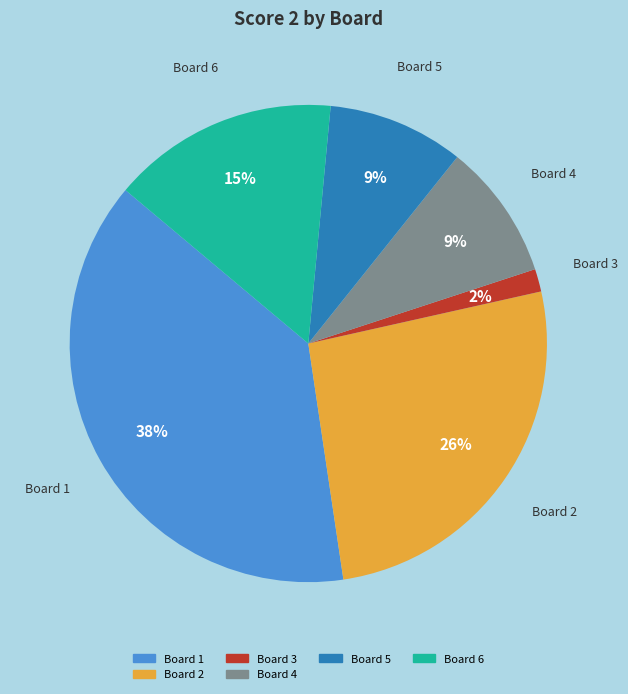

Is there a majority slice in this chart?

No